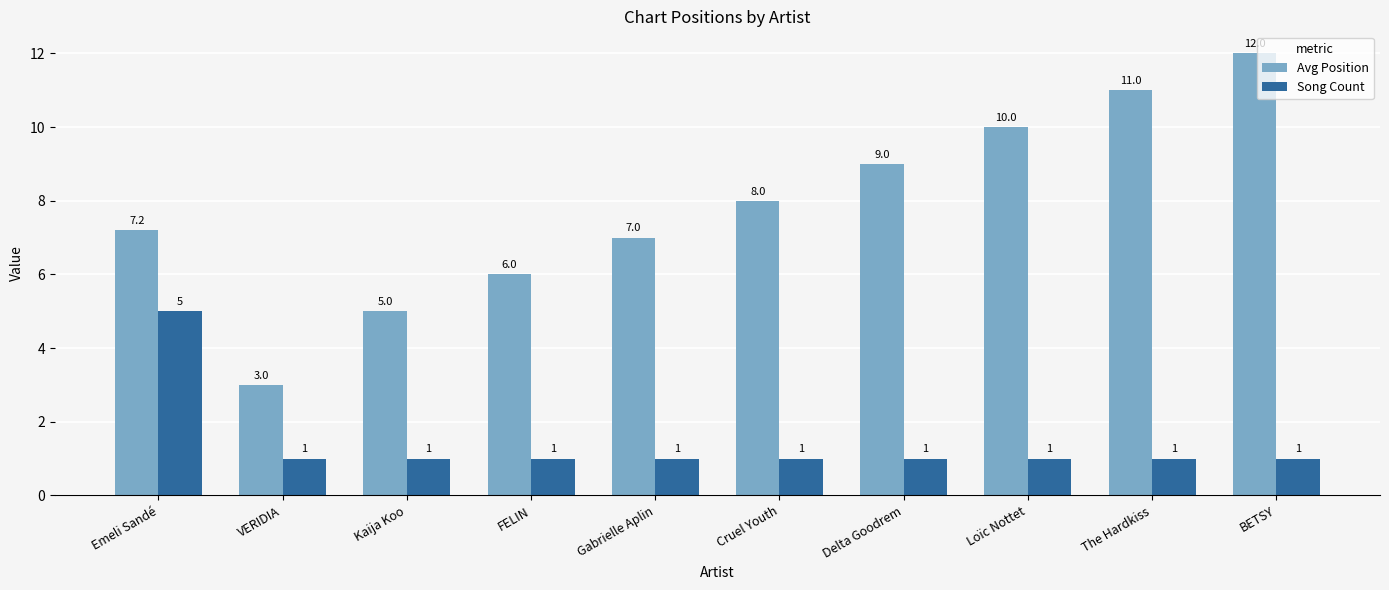

Rank the series at The Hardkiss from lowest to highest value.

Song Count, Avg Position